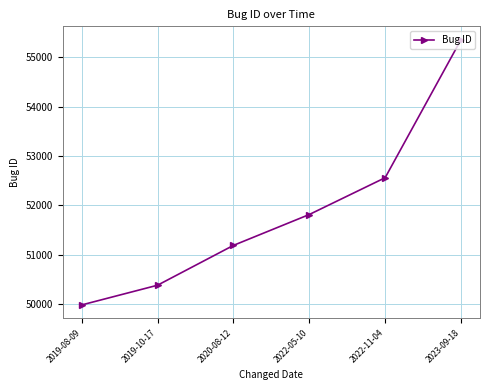

What position from the right is 2019-08-09?

6